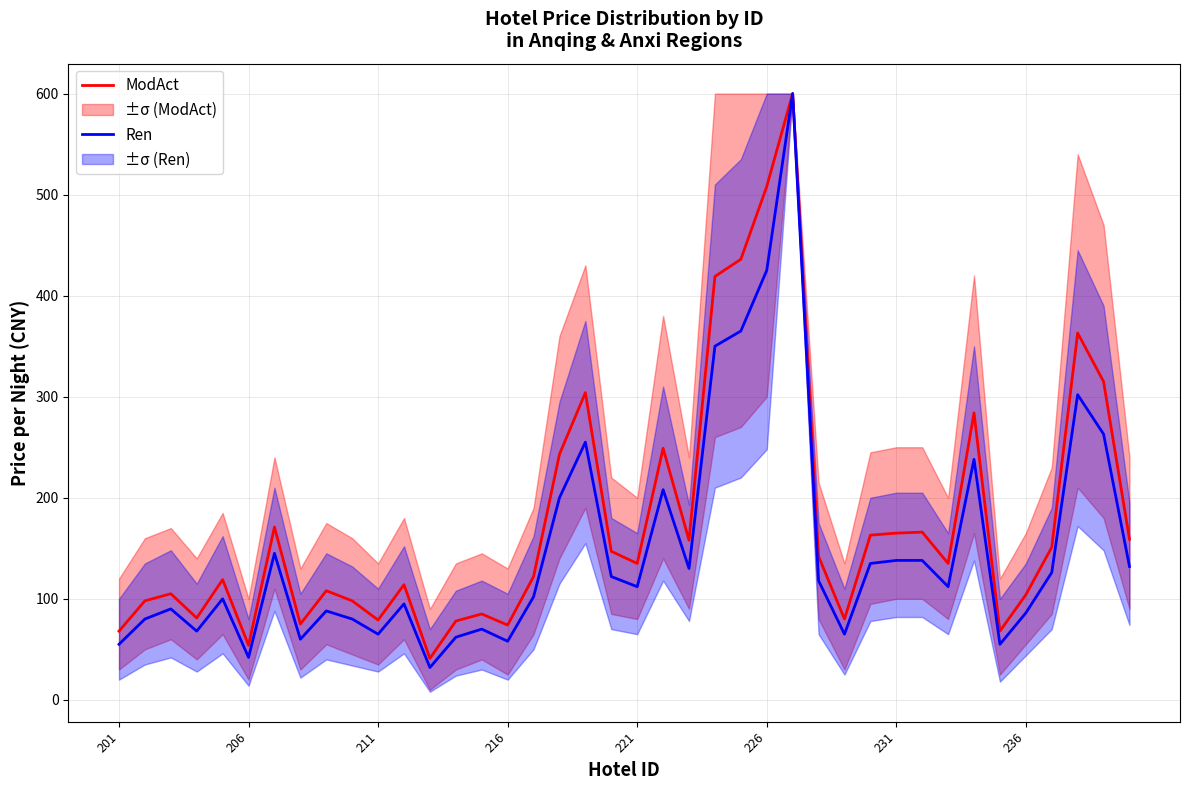

List the series in order of their peak value, lowest first.

ModAct, Ren